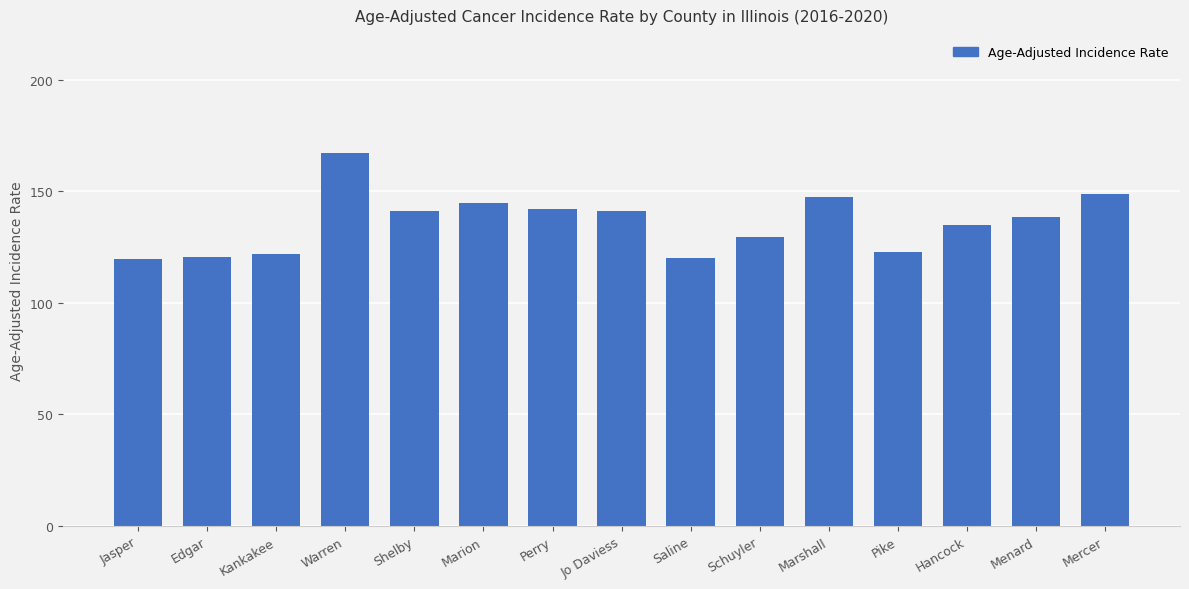

What is the label of the 5th bar from the left?

Shelby